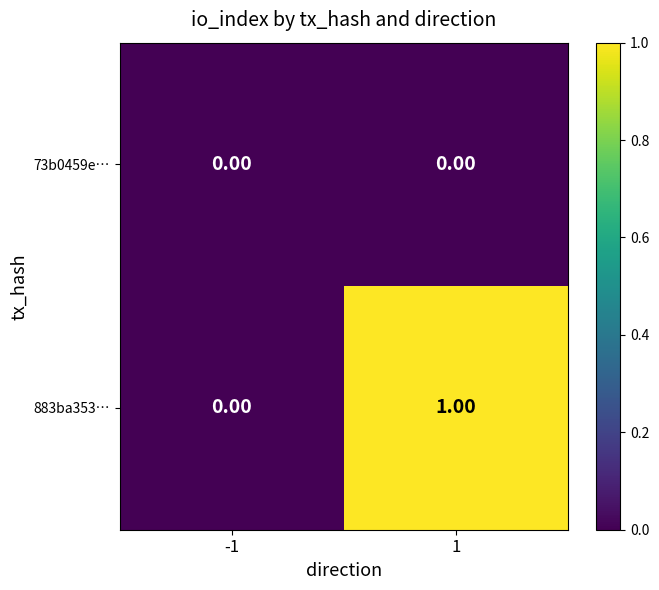

Which series has the widest spread of values?

883ba353…